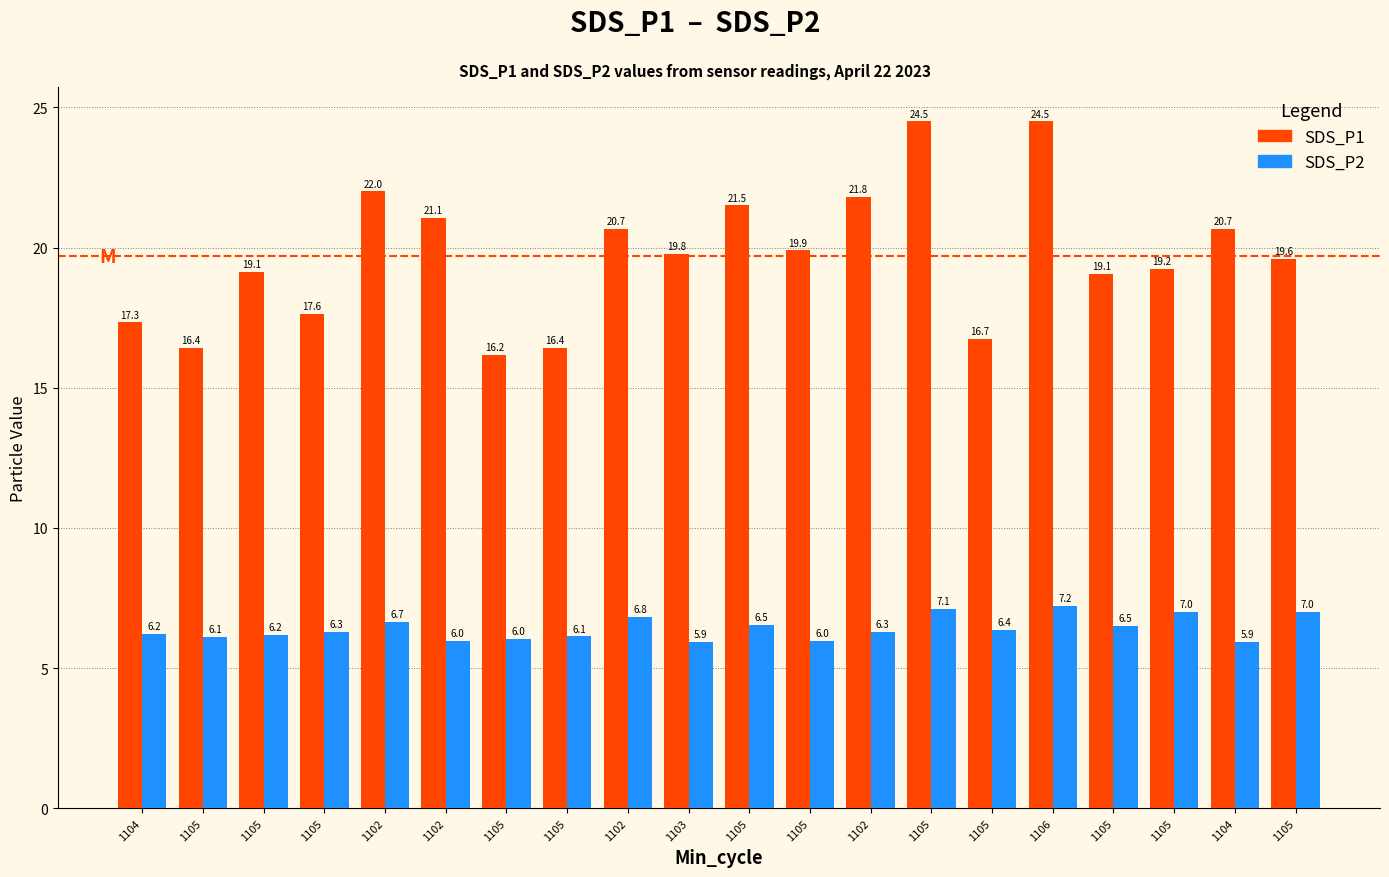

What are all the series names shown in the legend?

SDS_P1, SDS_P2